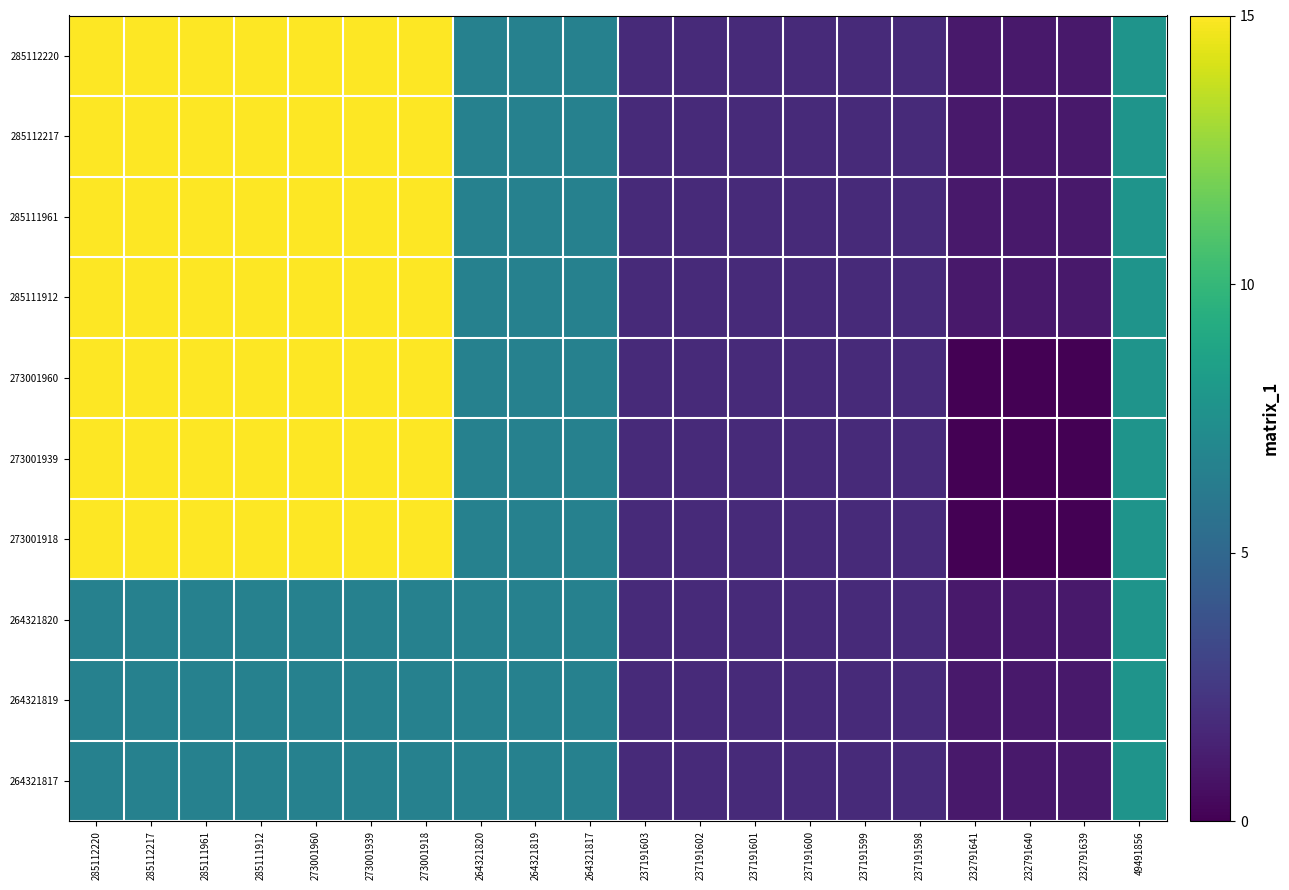

How many series are shown in this chart?

10